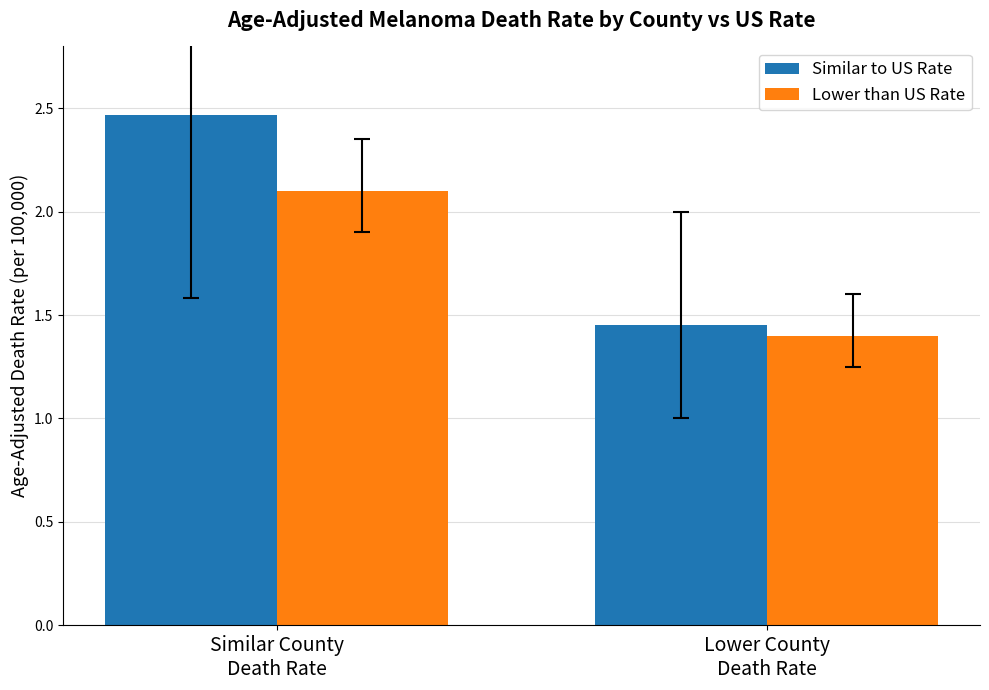

What is the sum of all Lower than US Rate values?

3.5